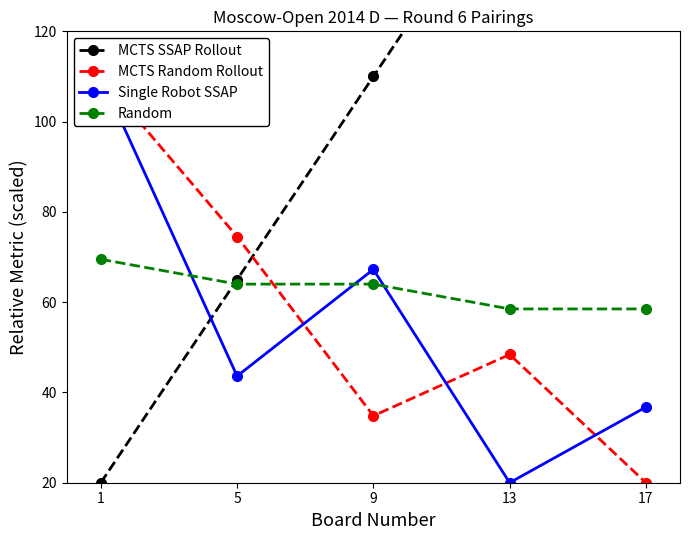

What is the value of the MCTS SSAP Rollout point at the 3rd from the left?

110.0